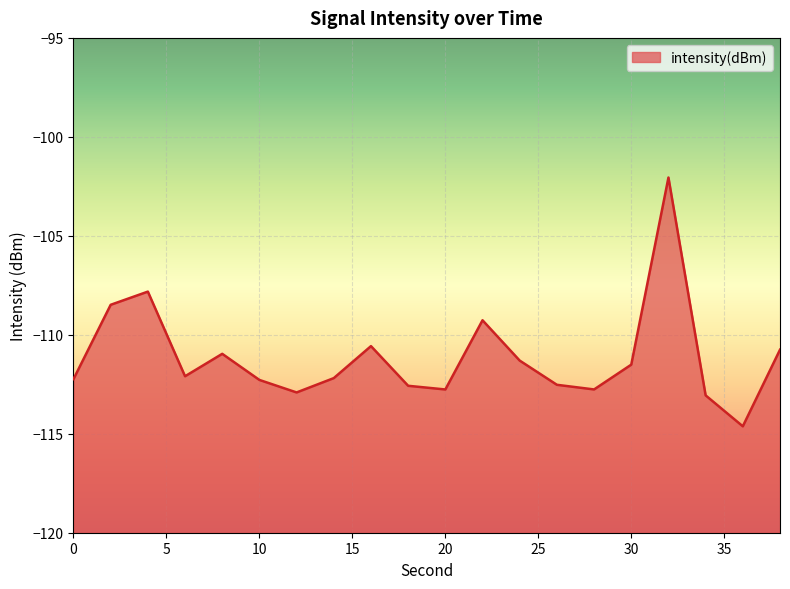

Is it true that the value at 20 is -112.8?

True